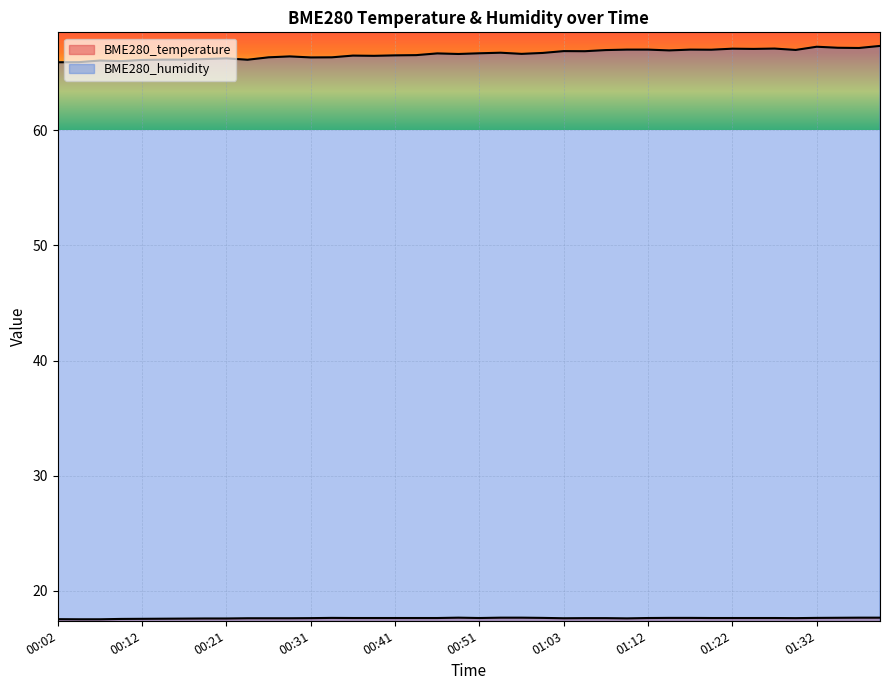

True or false: BME280_humidity and BME280_temperature intersect in this chart.

False